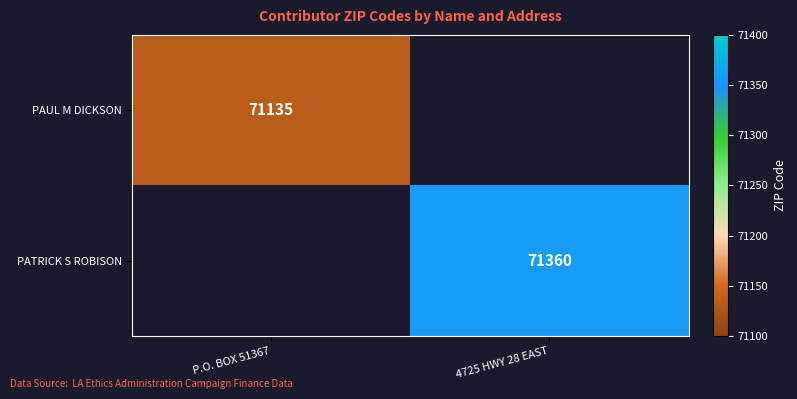

Is it true that PAUL M DICKSON equals 16310 at P.O. BOX 51367?

False